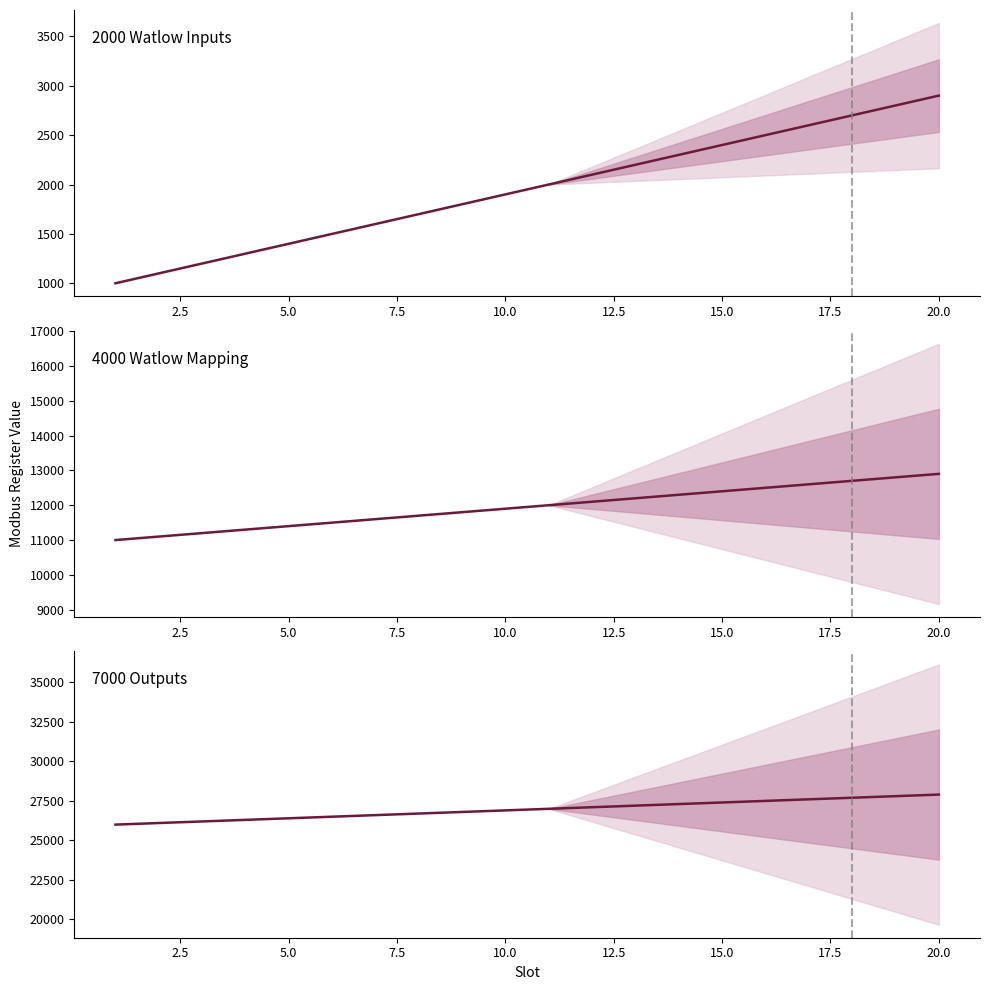

What is the smallest value displayed?

1000